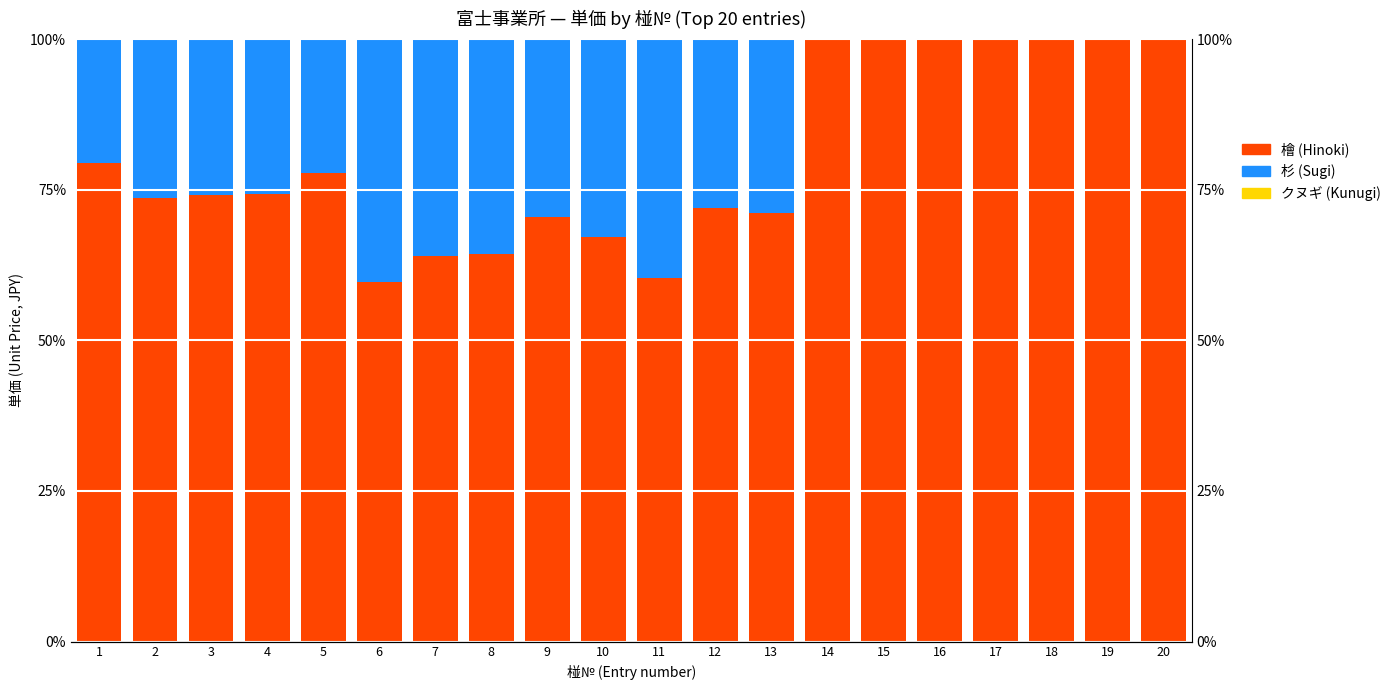

What is the spread (max minus min) of values at 20?

100.0